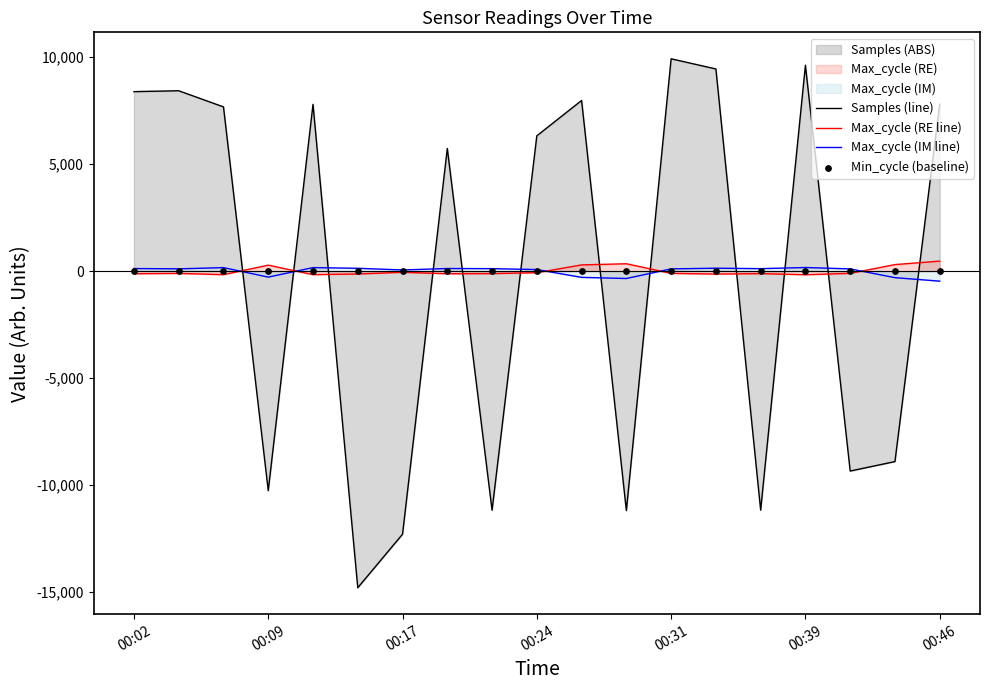

Which series has the widest spread of Y values?

Samples (line)